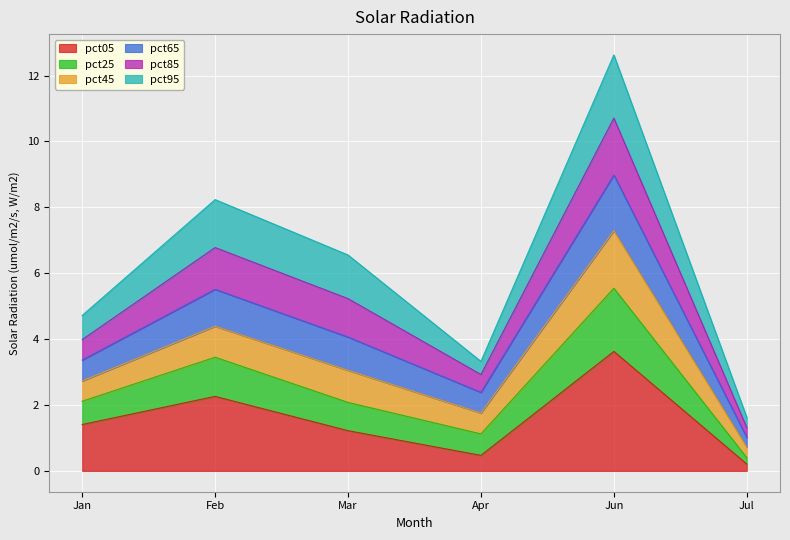

At which category is the sum across all series the highest?

Jun